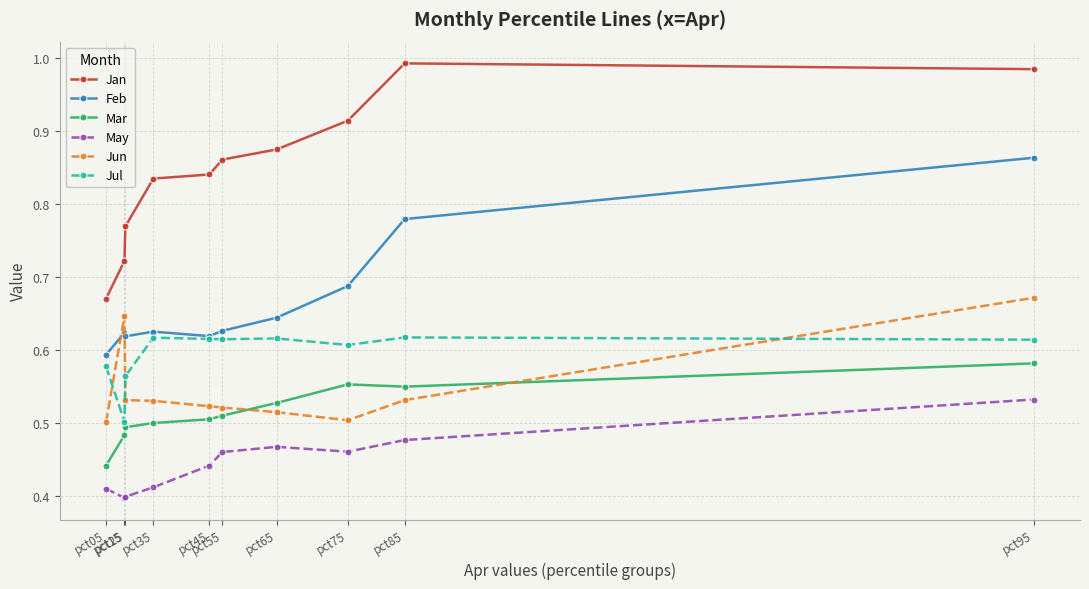

At which label does Jan reach its peak?

pct85